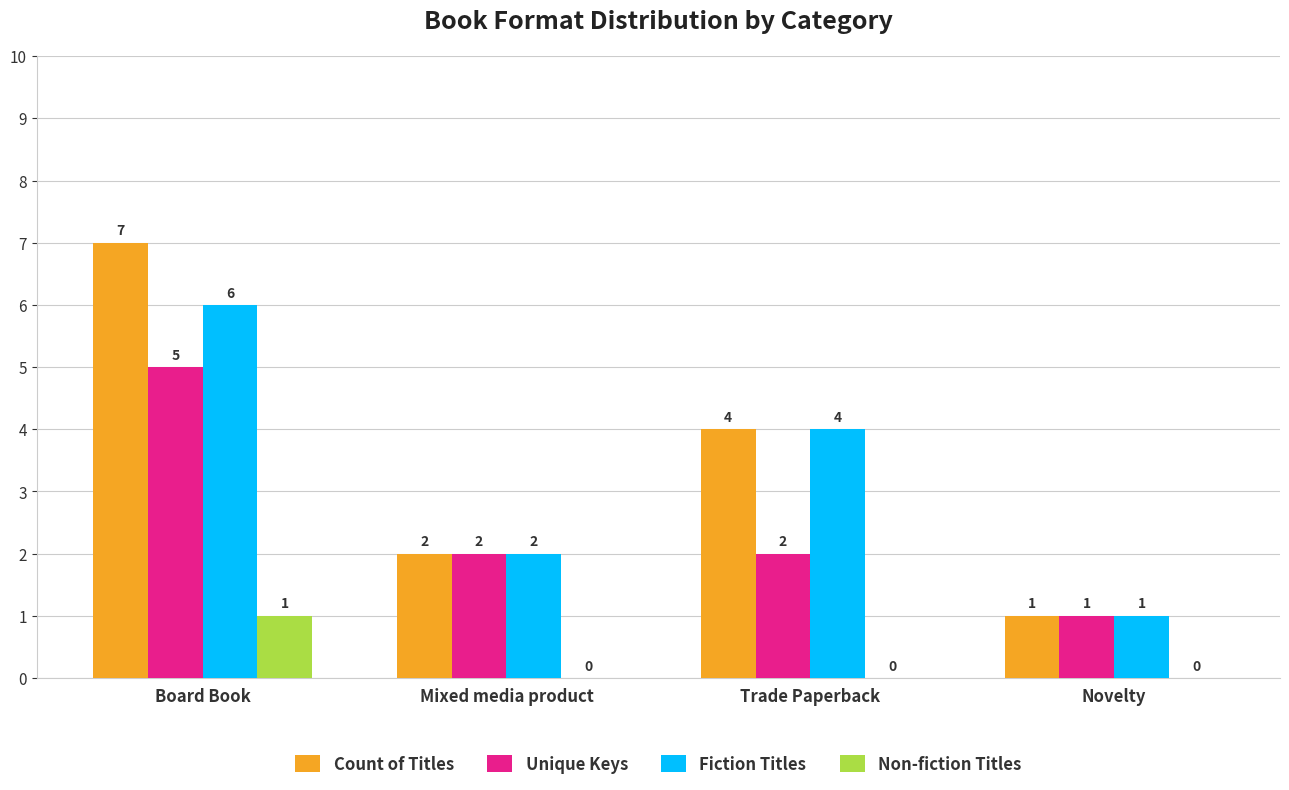

Reading right to left, extract all data points from this chart.

Count of Titles: 1	4	2	7
Unique Keys: 1	2	2	5
Fiction Titles: 1	4	2	6
Non-fiction Titles: 0	0	0	1